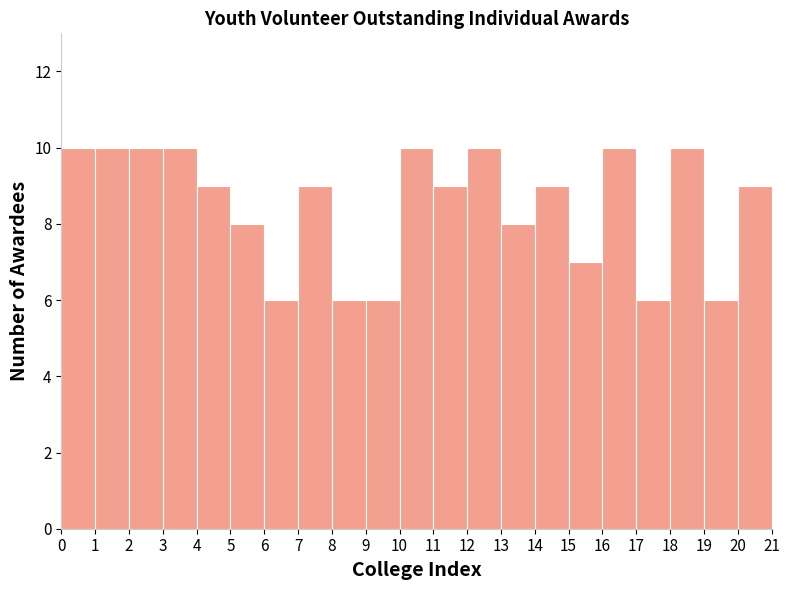

How tall is the bar that spans 6 to 7 on the x-axis? The values are not printed on the chart, so give them approximately, as read against the axis.

6